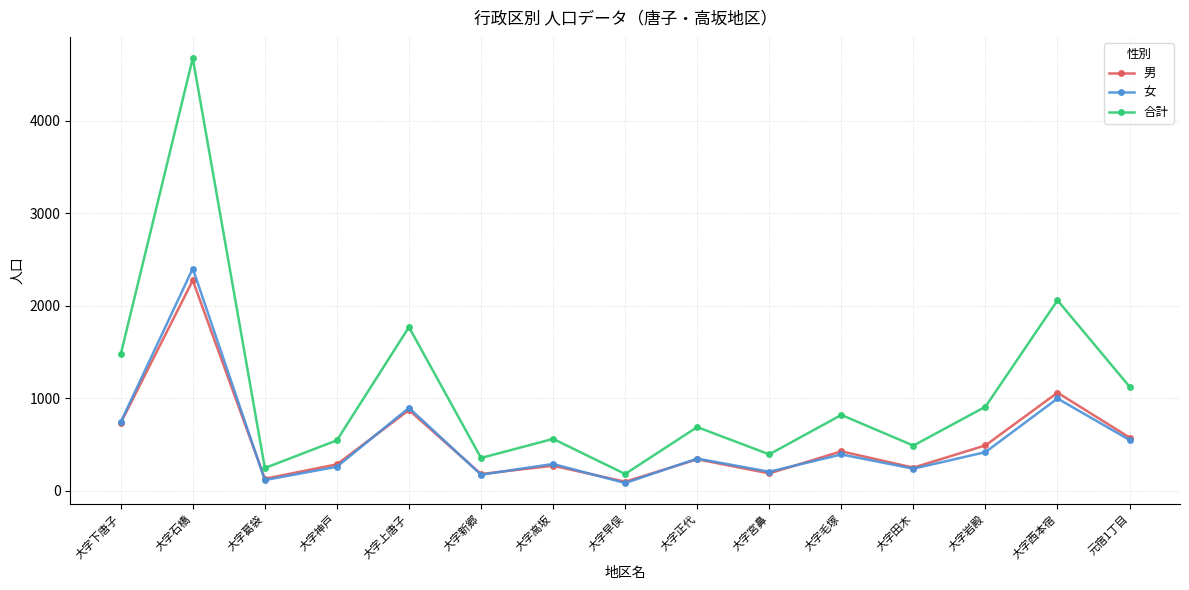

What is the total value across all series at 大字田木?

978